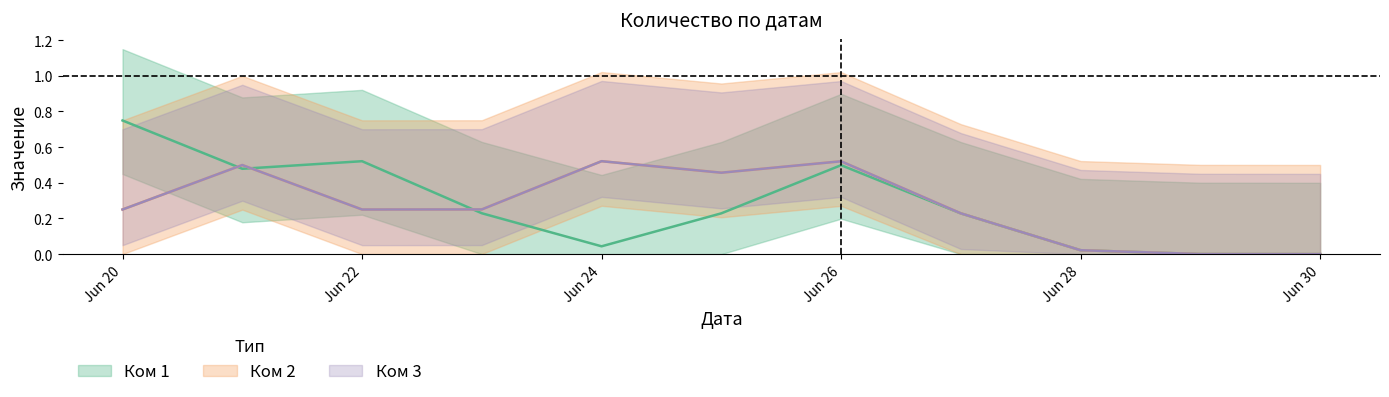

What is the sum of all Ком 2 values?

3